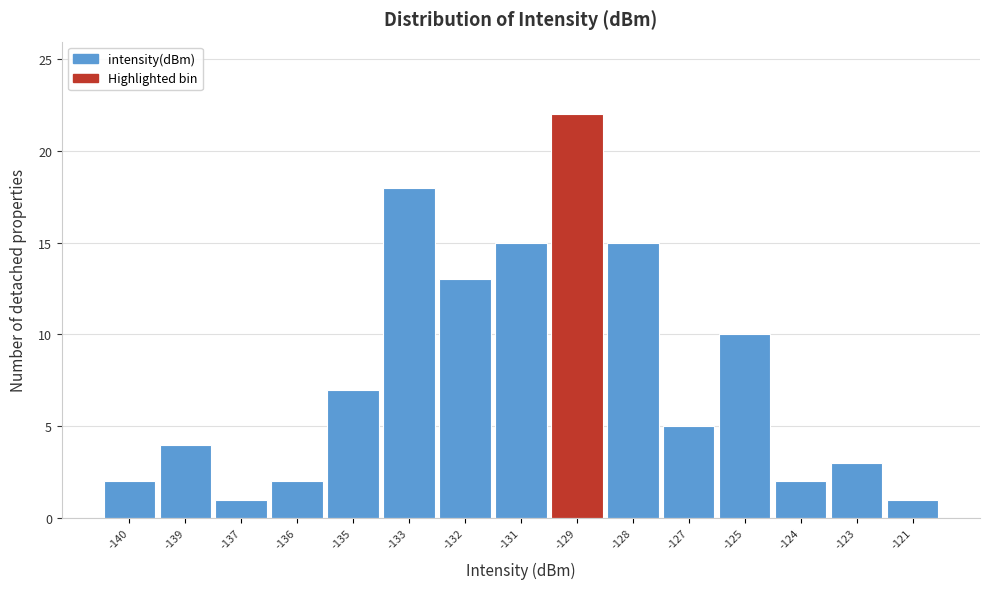

Reading left to right, list all the values displayed in this chart.

-140=2	-139=4	-137=1	-136=2	-135=7	-133=18	-132=13	-131=15	-129=22	-128=15	-127=5	-125=10	-124=2	-123=3	-121=1